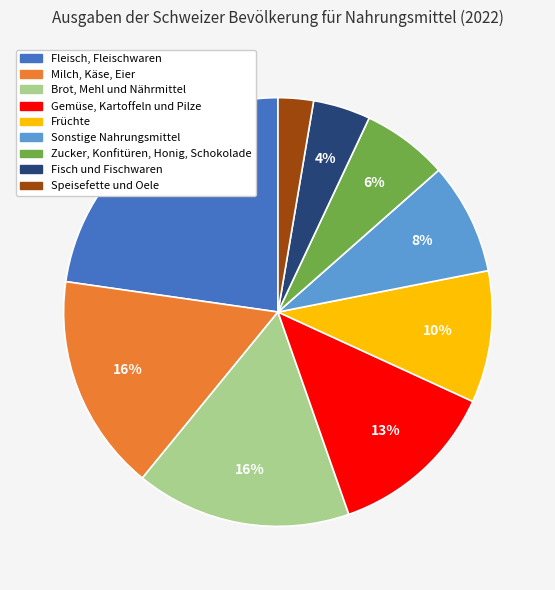

Is there any slice that represents more than half of the pie?

No